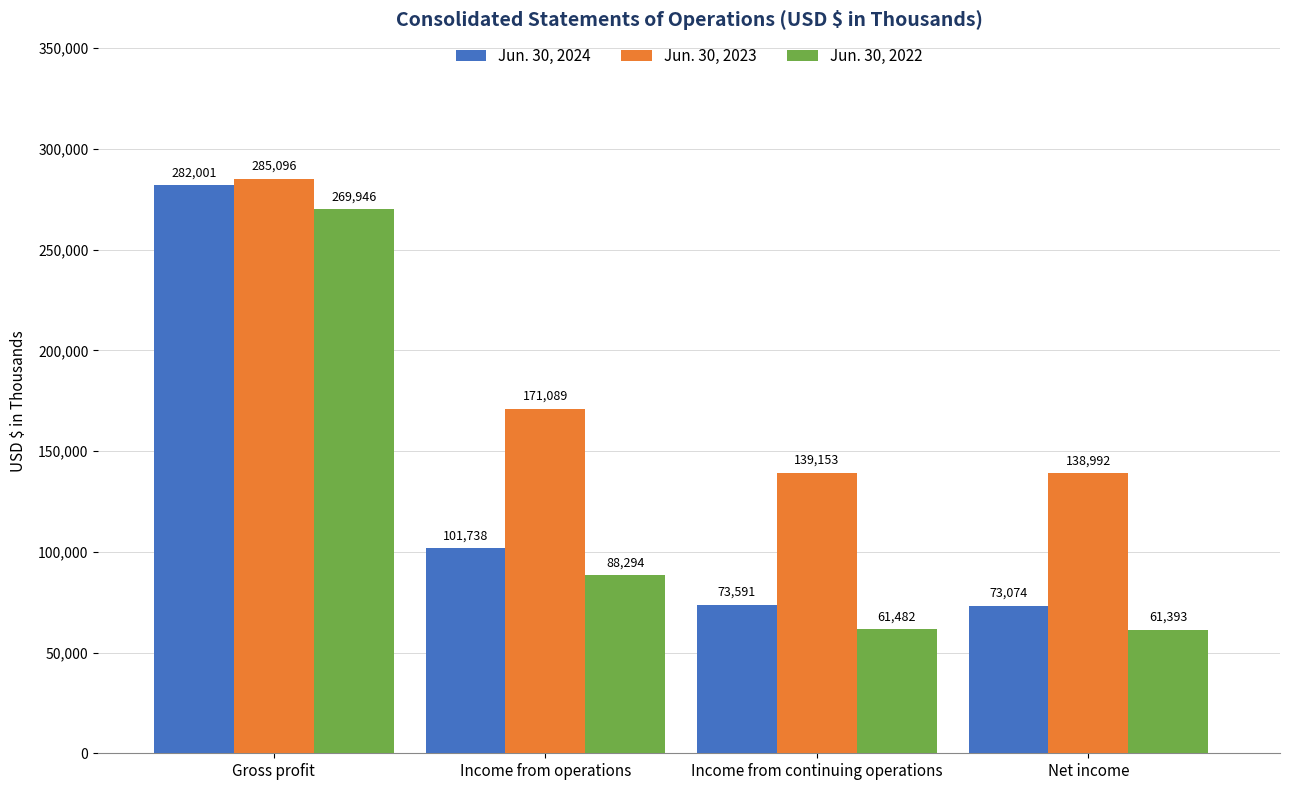

How many groups of bars are there?

4